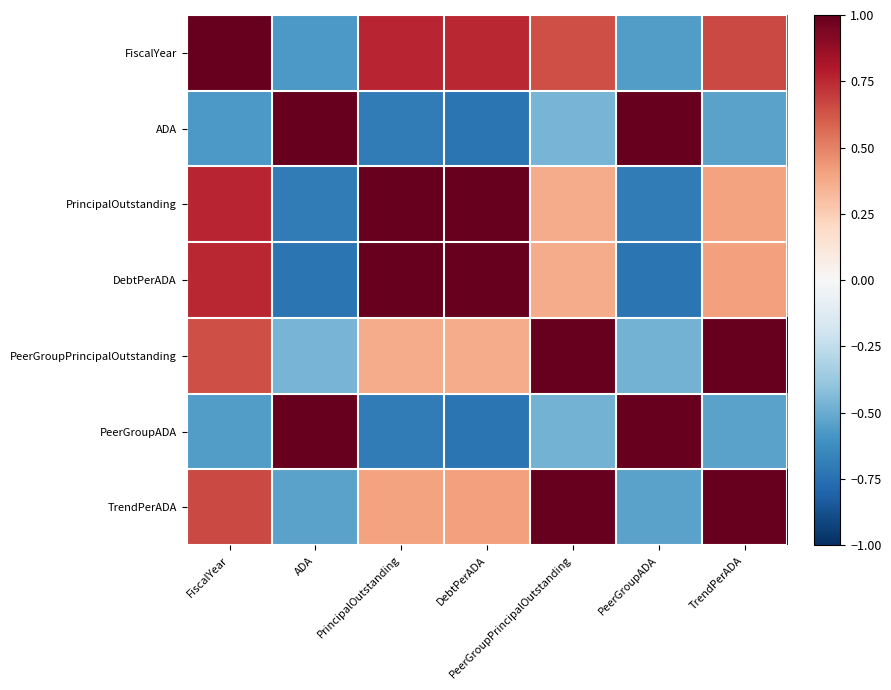

What is the maximum value shown in the chart?

1.0